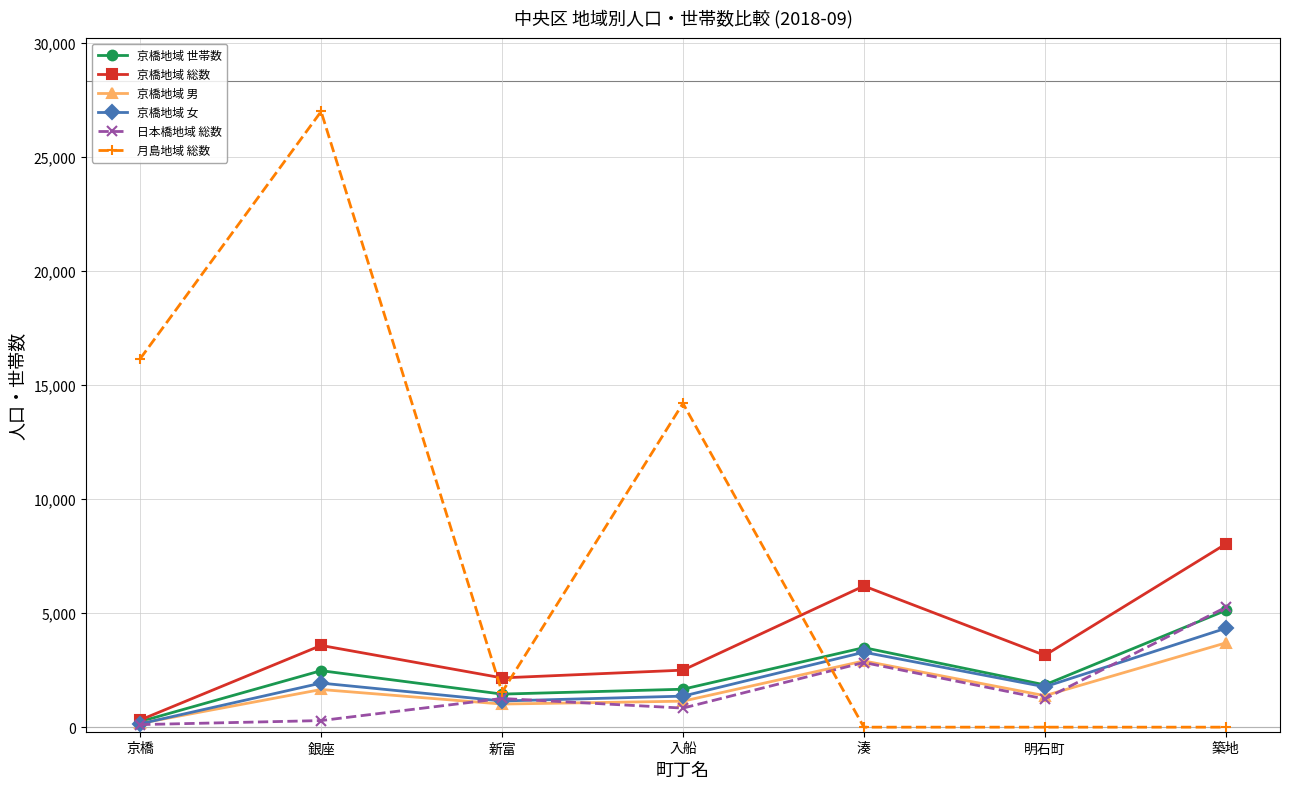

True or false: 京橋地域 男 and 月島地域 総数 intersect in this chart.

True